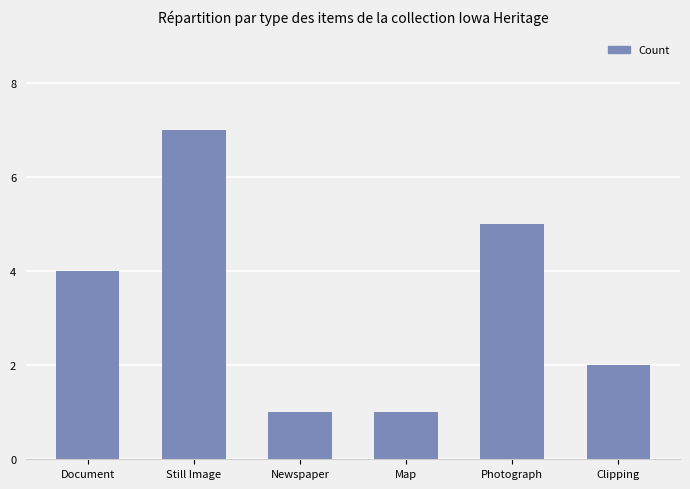

What is the greatest value displayed?

7